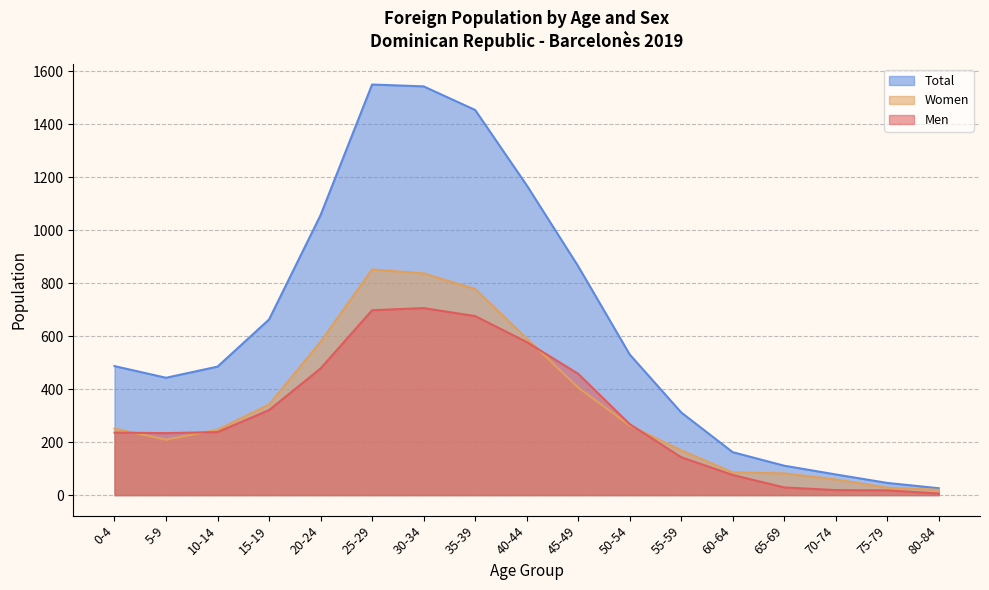

Count the number of categories in the chart.

17